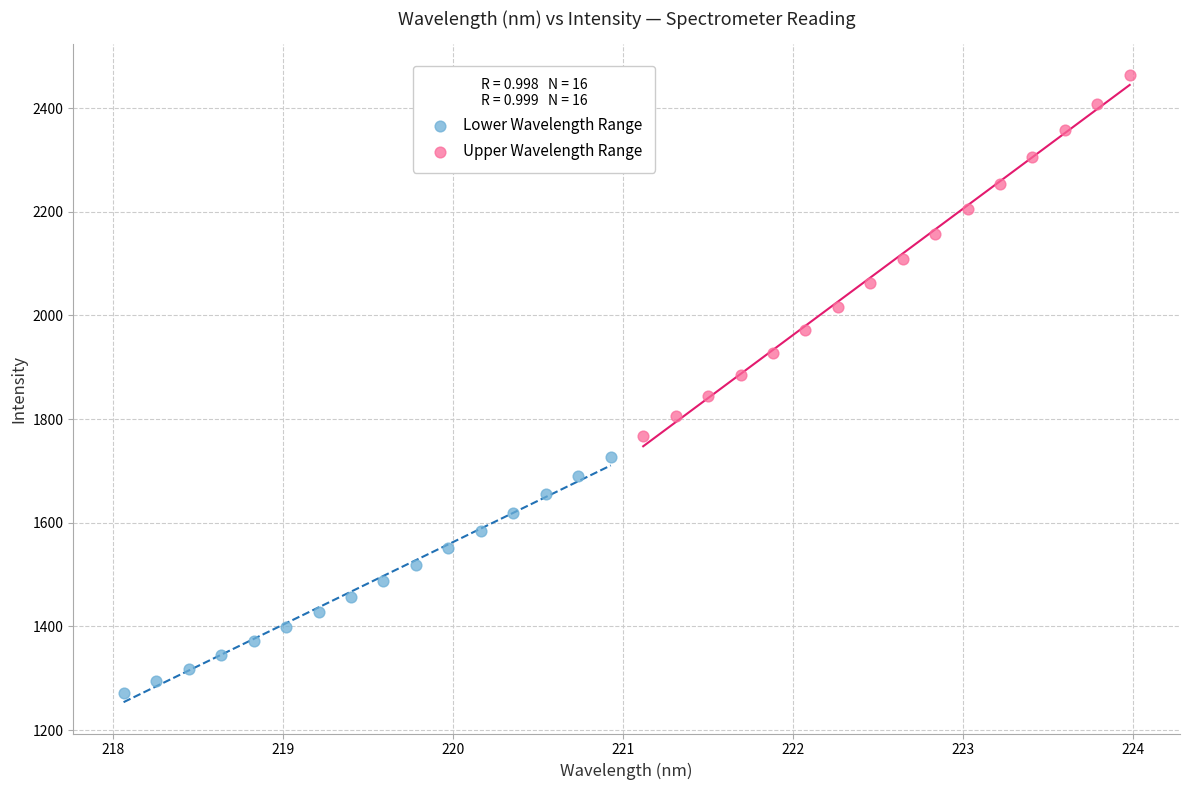

Which series reaches the maximum Y coordinate?

Upper Wavelength Range